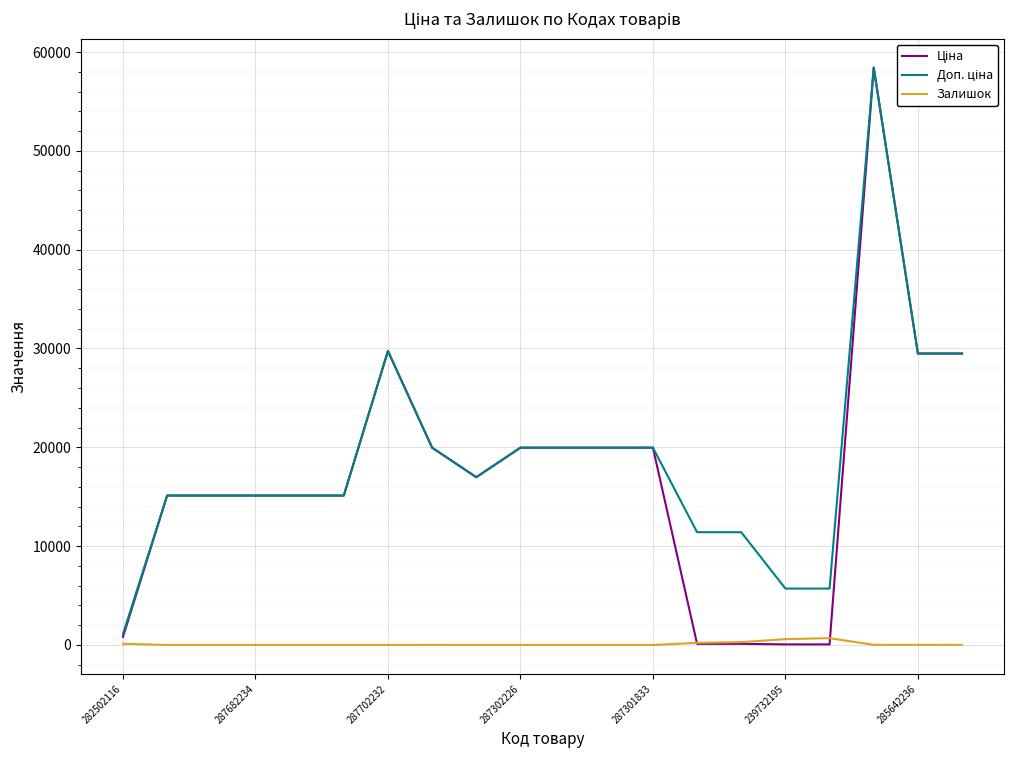

What is the maximum value shown in the chart?

58426.5